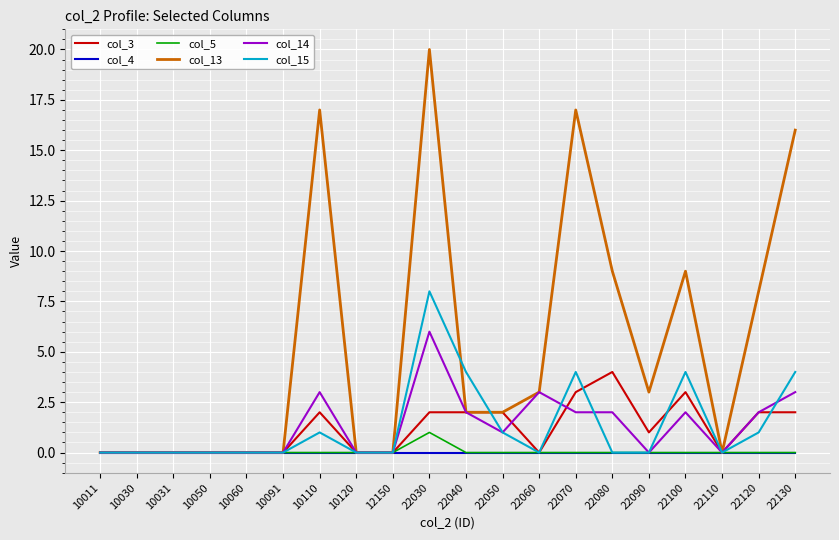

Which series has the largest total across all categories?

col_13